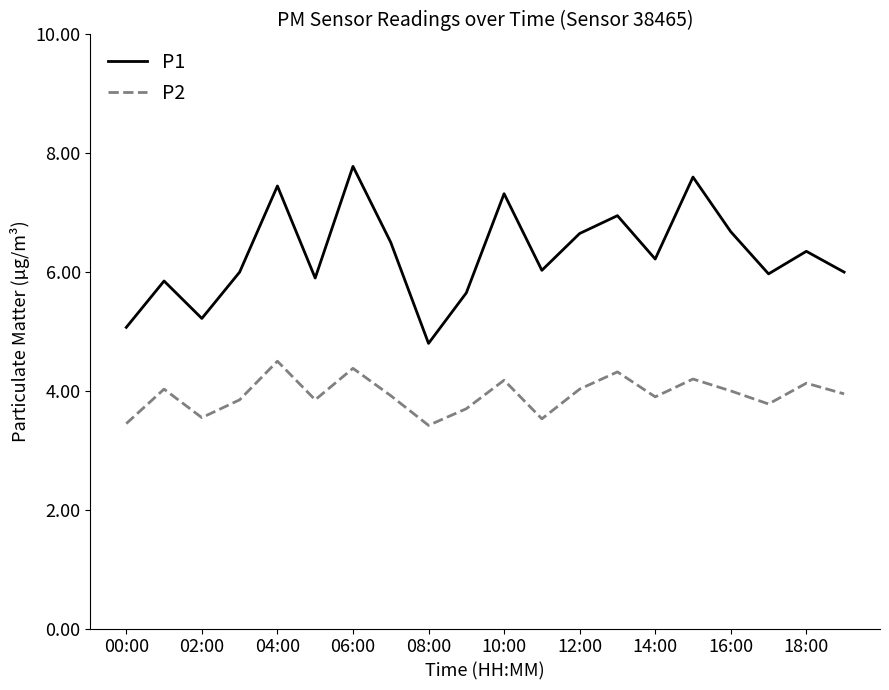

True or false: P1 and P2 intersect in this chart.

False